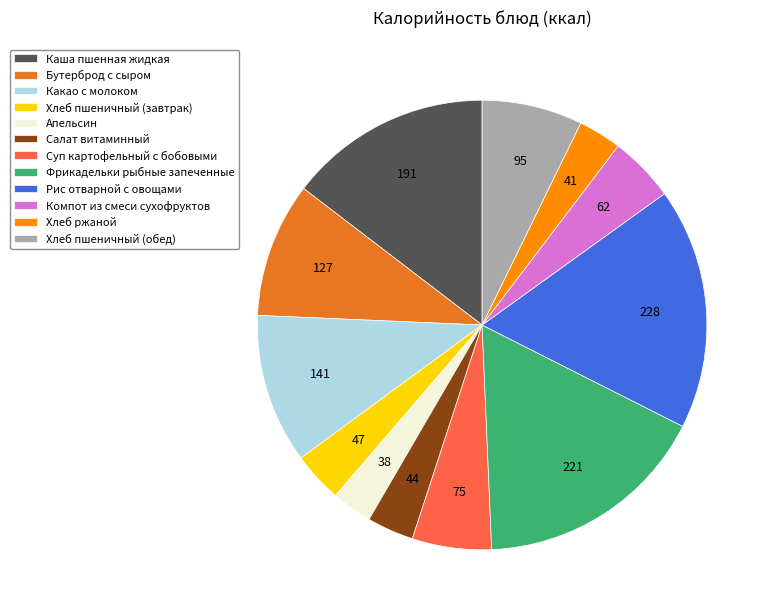

Combined, do Салат витаминный and Фрикадельки рыбные запеченные account for over 50%?

No